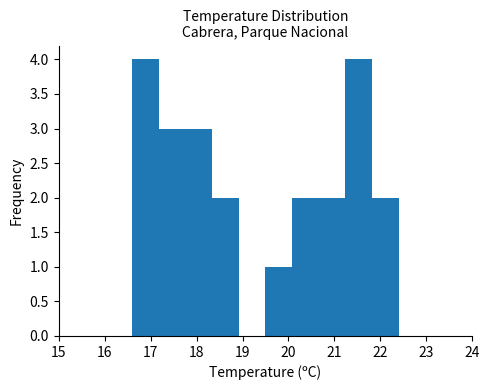

Reading left to right, list every bar in this chart as the range it spans on the x-axis followed by its height. Neither the bar edges nor the heights are printed on the chart, so give them approximately, as read against the axes.

16.60 to 17.18: 4
17.18 to 17.76: 3
17.76 to 18.34: 3
18.34 to 18.92: 2
18.92 to 19.50: 0
19.50 to 20.08: 1
20.08 to 20.66: 2
20.66 to 21.24: 2
21.24 to 21.82: 4
21.82 to 22.40: 2